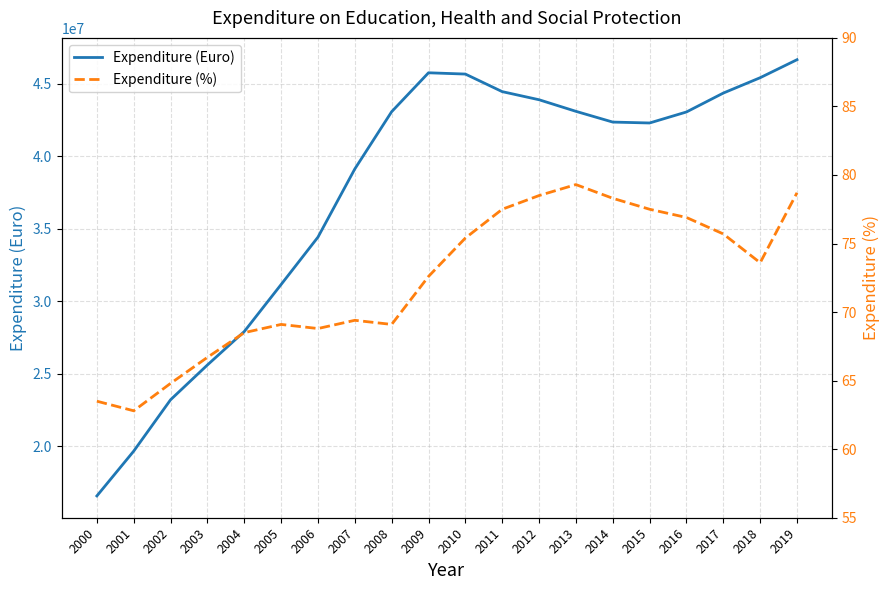

Read the Expenditure (%) value at 2004.

68.5